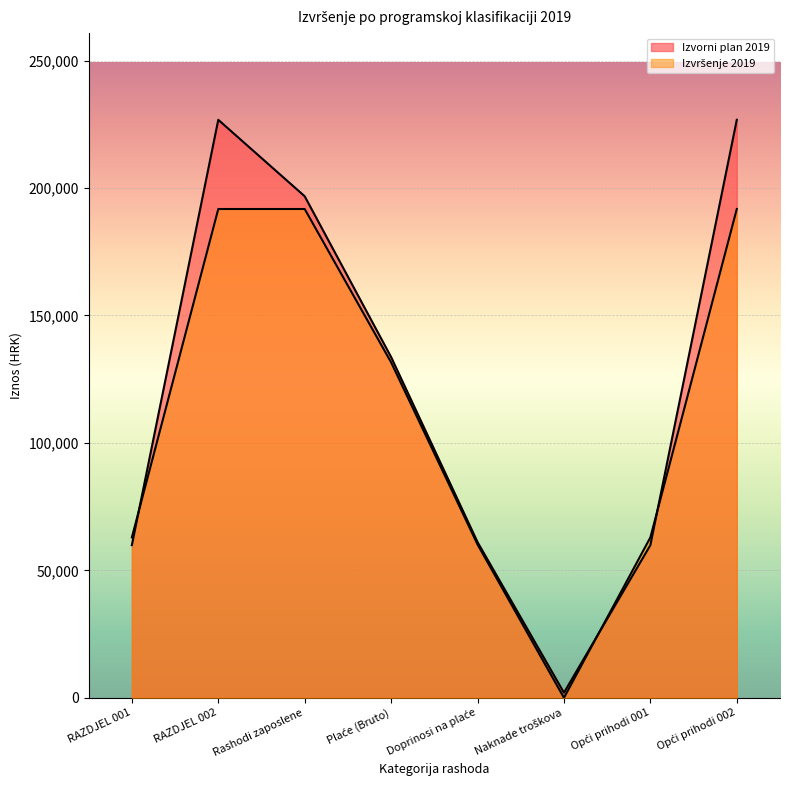

Which category has the highest value in the Izvršenje 2019 series?

RAZDJEL 002